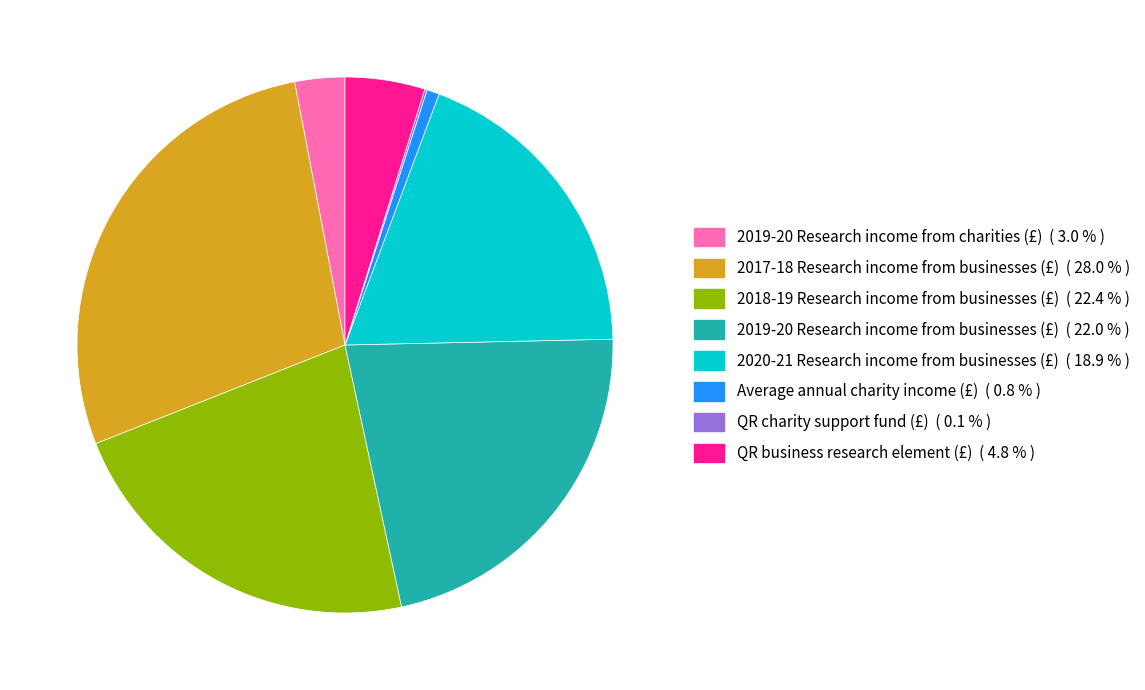

Between 2017-18 Research income from businesses (£) and 2019-20 Research income from charities (£), which is larger?

2017-18 Research income from businesses (£)